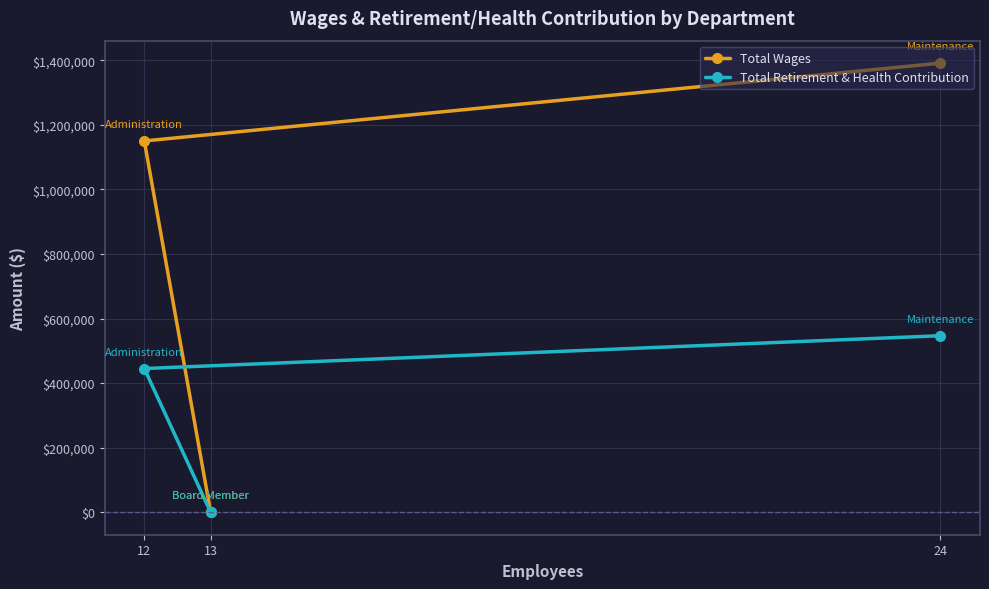

What is the sum of all Total Wages values?

2540997